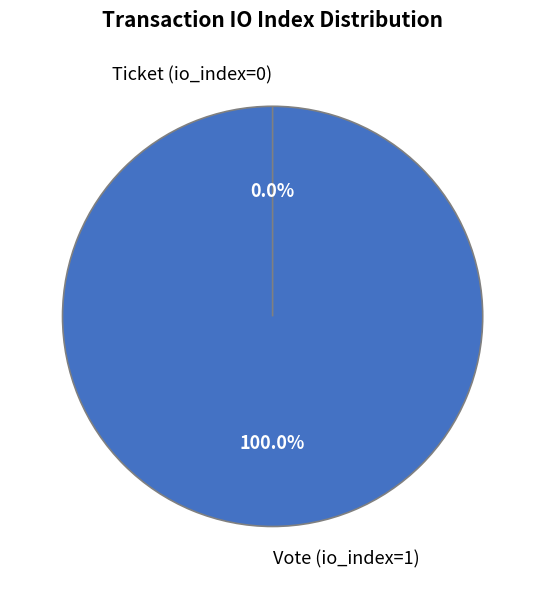

Which slice is the smallest?

Ticket (io_index=0)